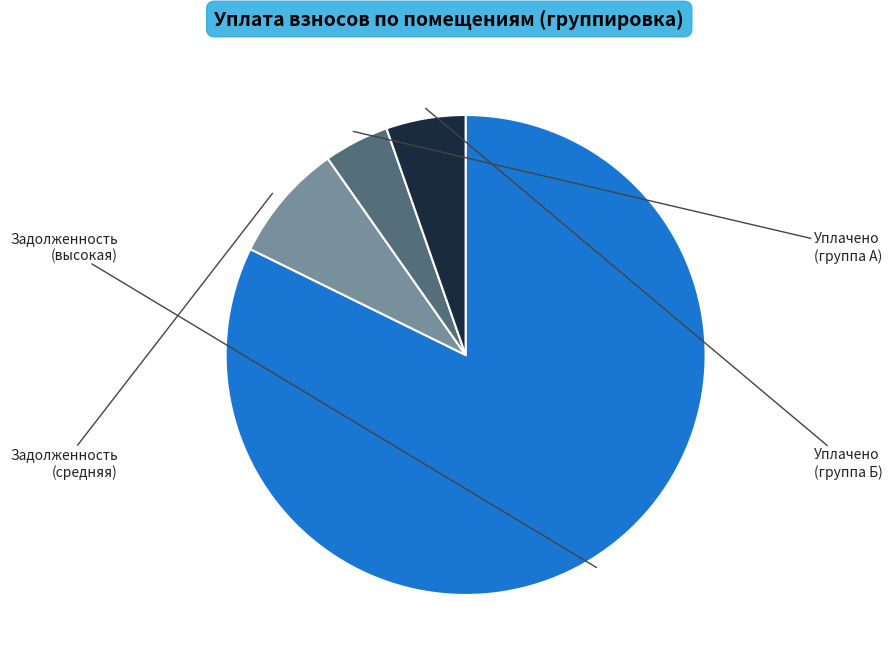

Is there any slice that represents more than half of the pie?

Yes